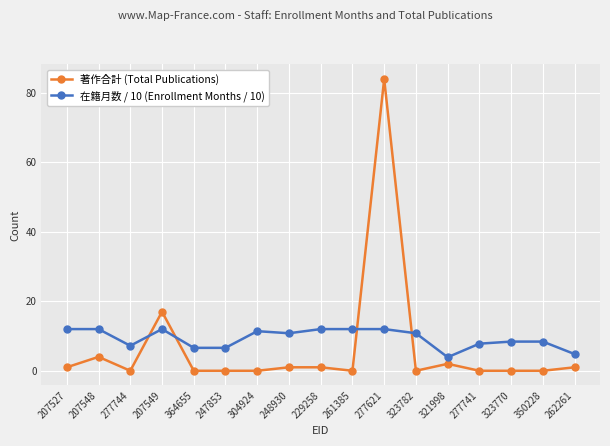

What is the total value across all series at 350228?

8.4